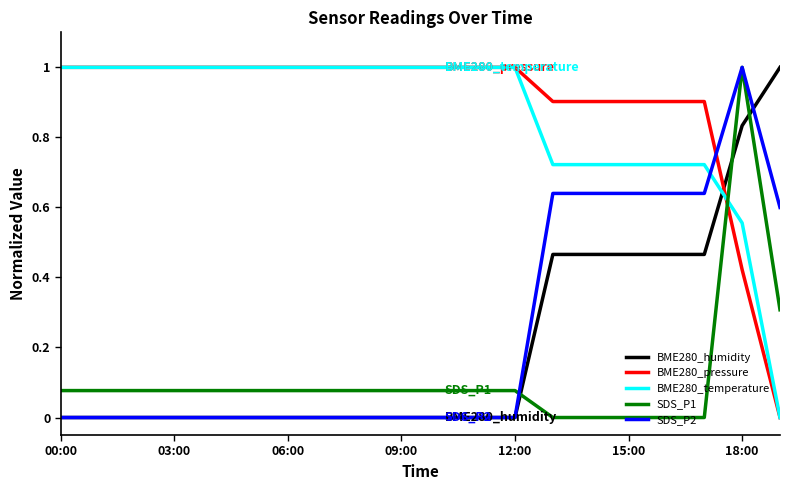

What is the highest value of the BME280_pressure series?

1.0